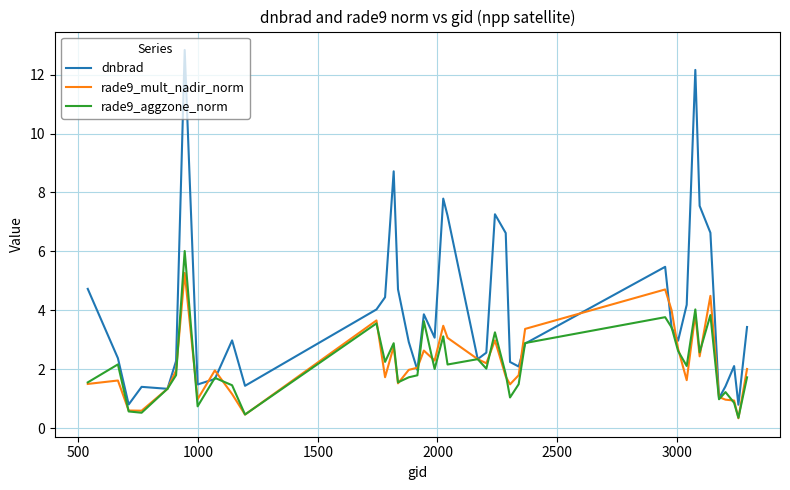

Which series has the largest total across all categories?

dnbrad